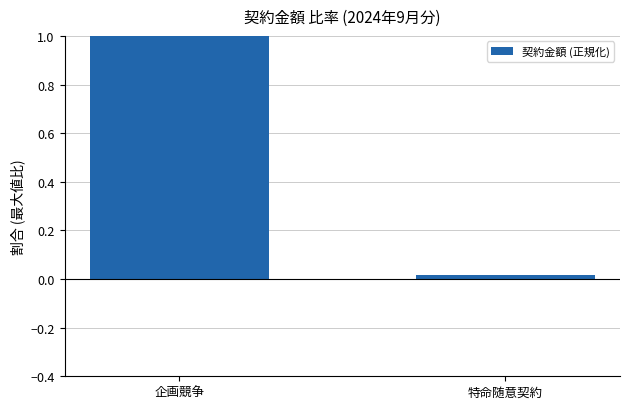

What position from the left is 企画競争?

1